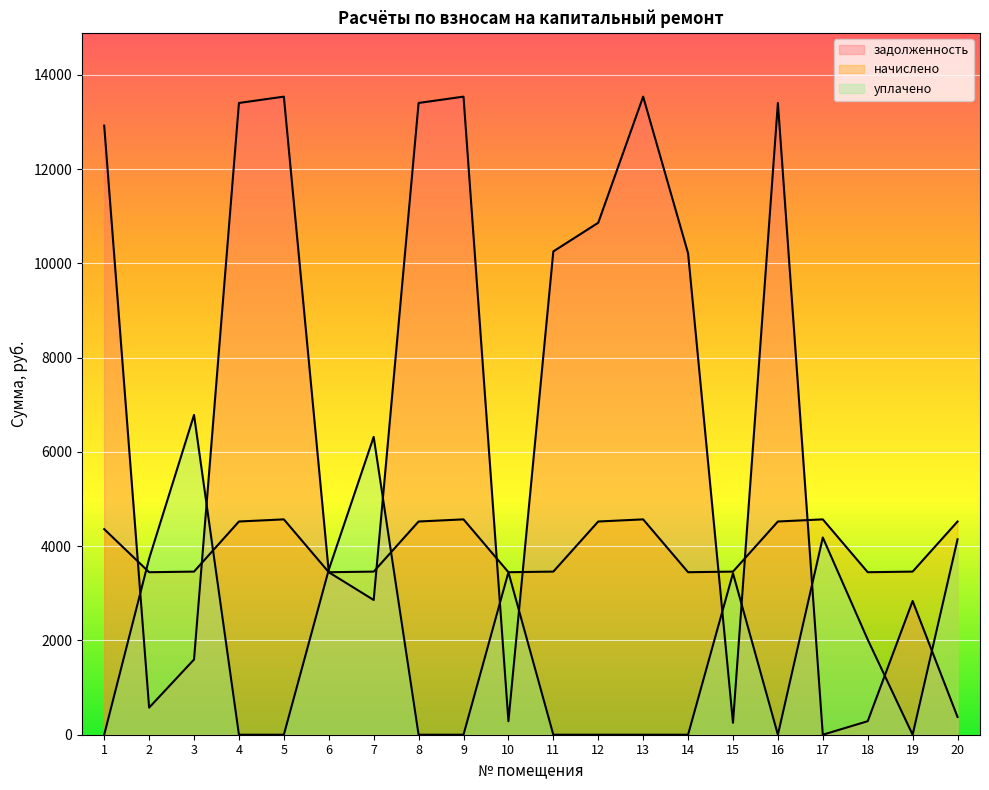

True or false: начислено has a value of 3460.3 at 15.

True